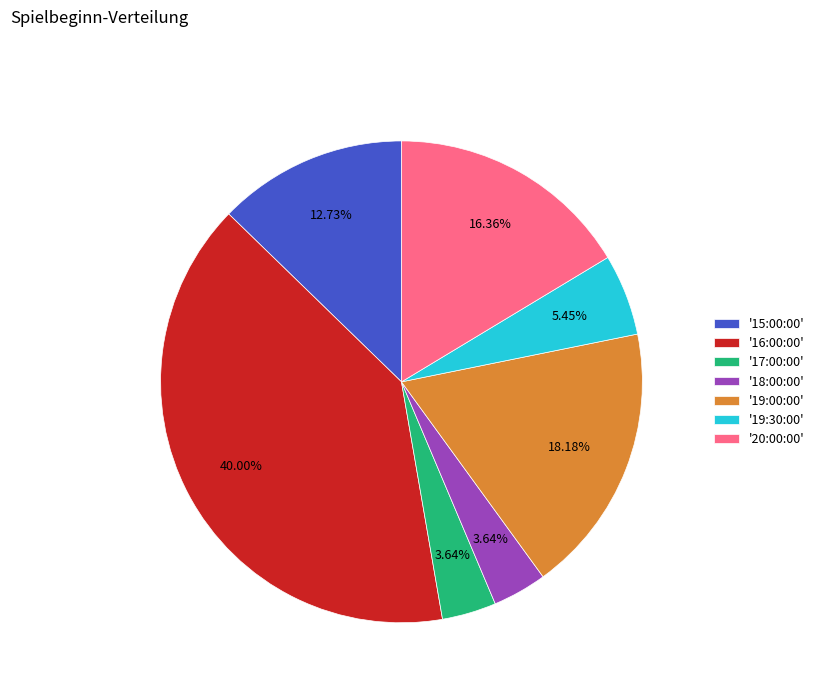

To the nearest percent, what is the difference between the largest and smallest slice percentages?

36%